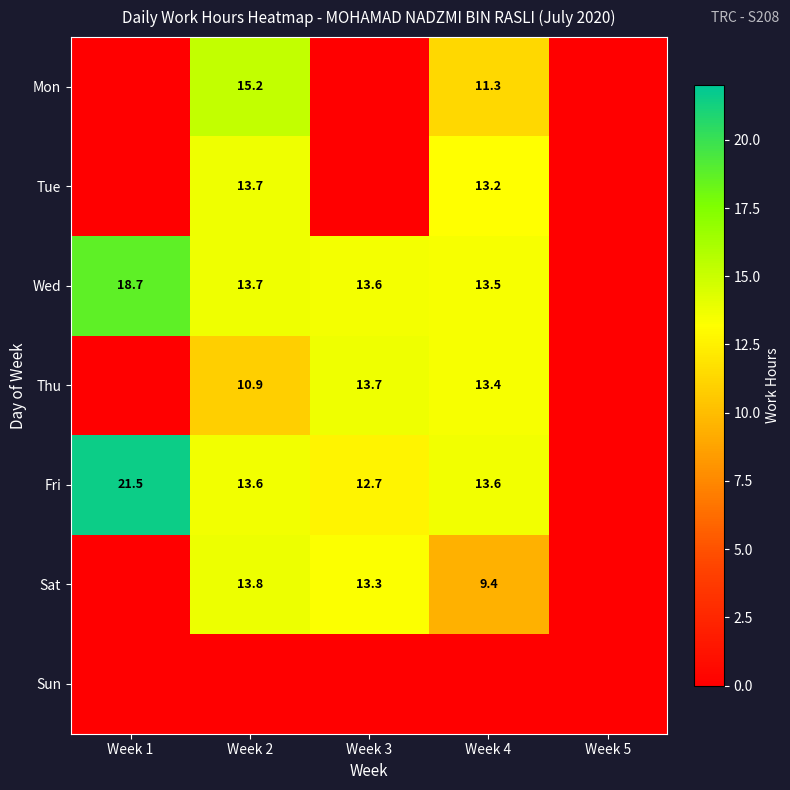

What is the difference between the Wed values at Week 1 and Week 4?

5.2